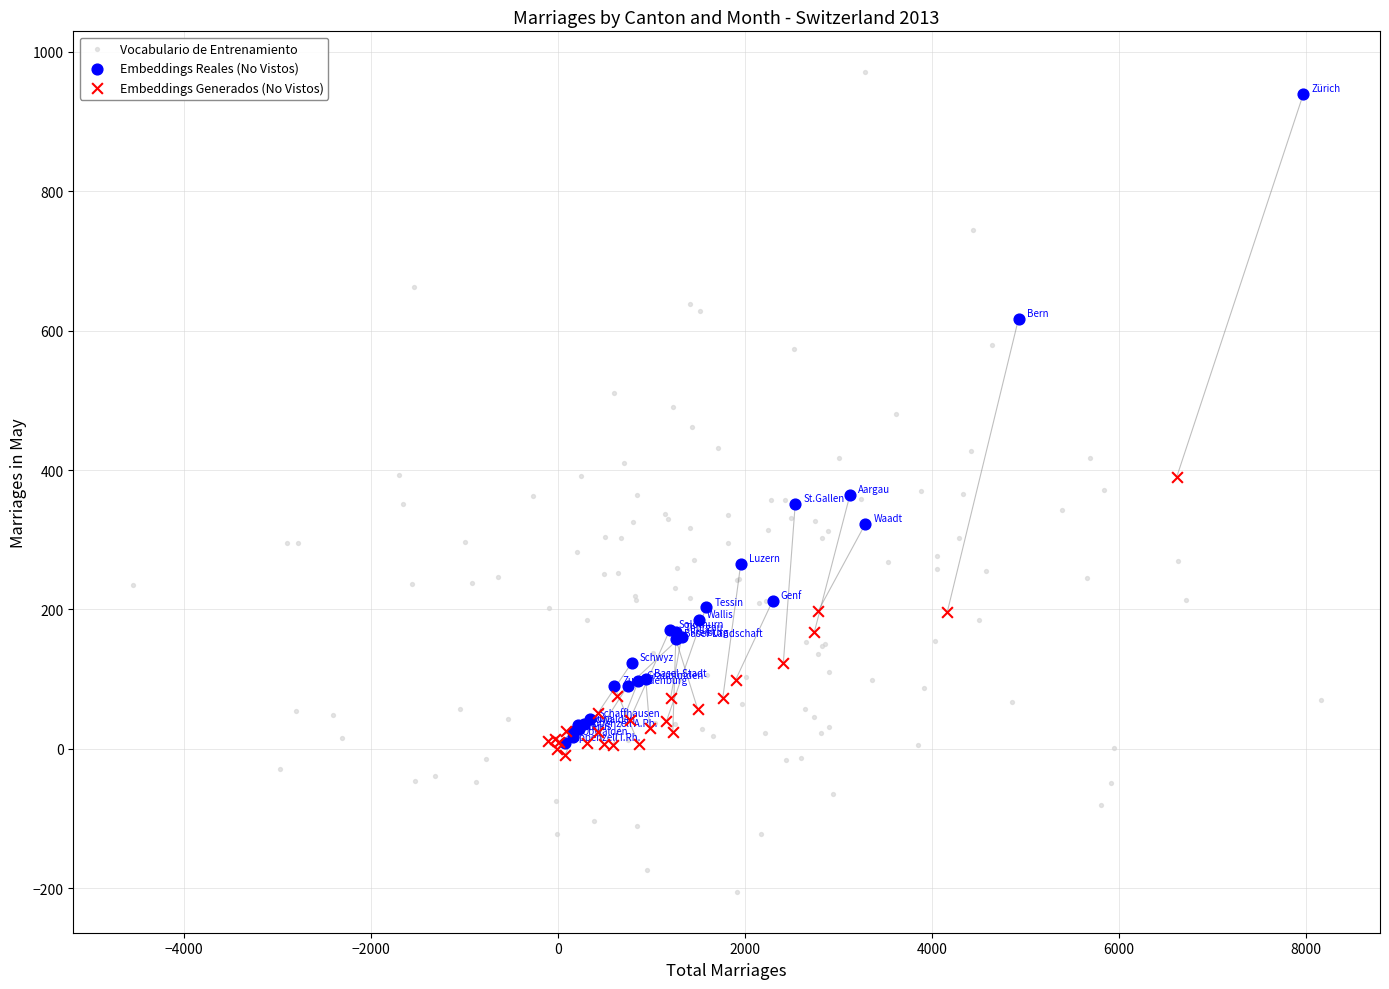

What are all the series names shown in the legend?

Vocabulario de Entrenamiento, Embeddings Reales (No Vistos), Embeddings Generados (No Vistos)